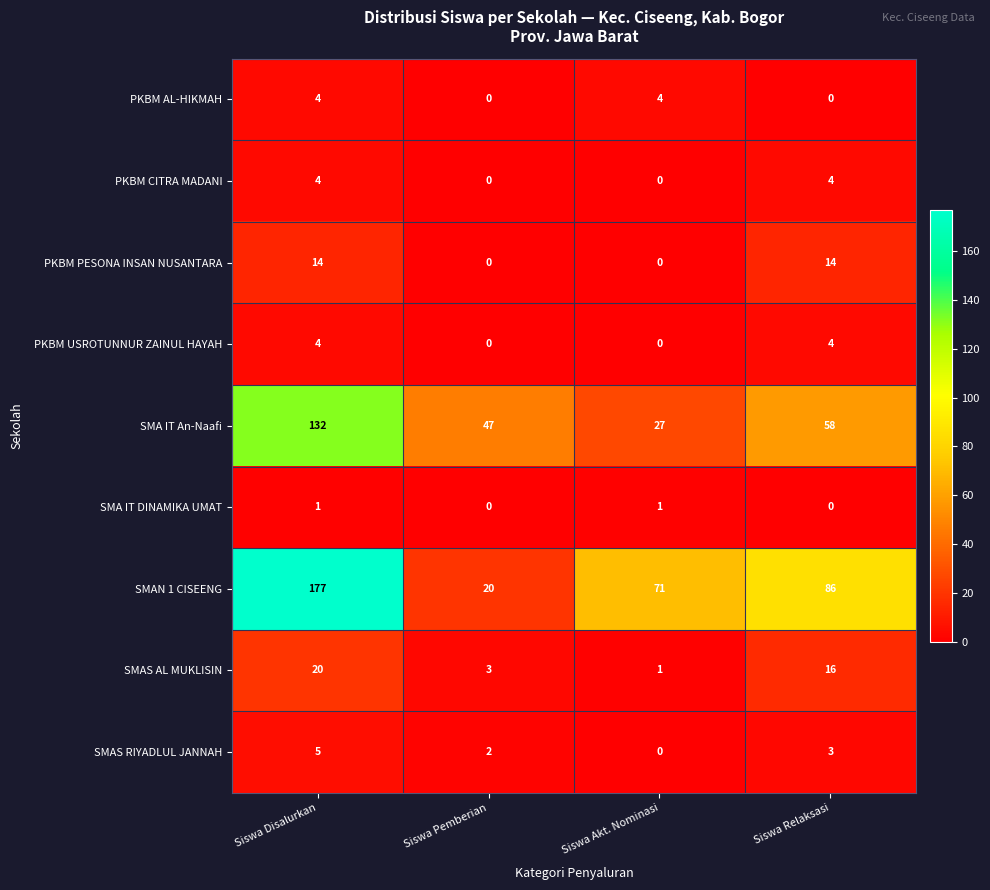

Which series has the widest spread of values?

SMAN 1 CISEENG